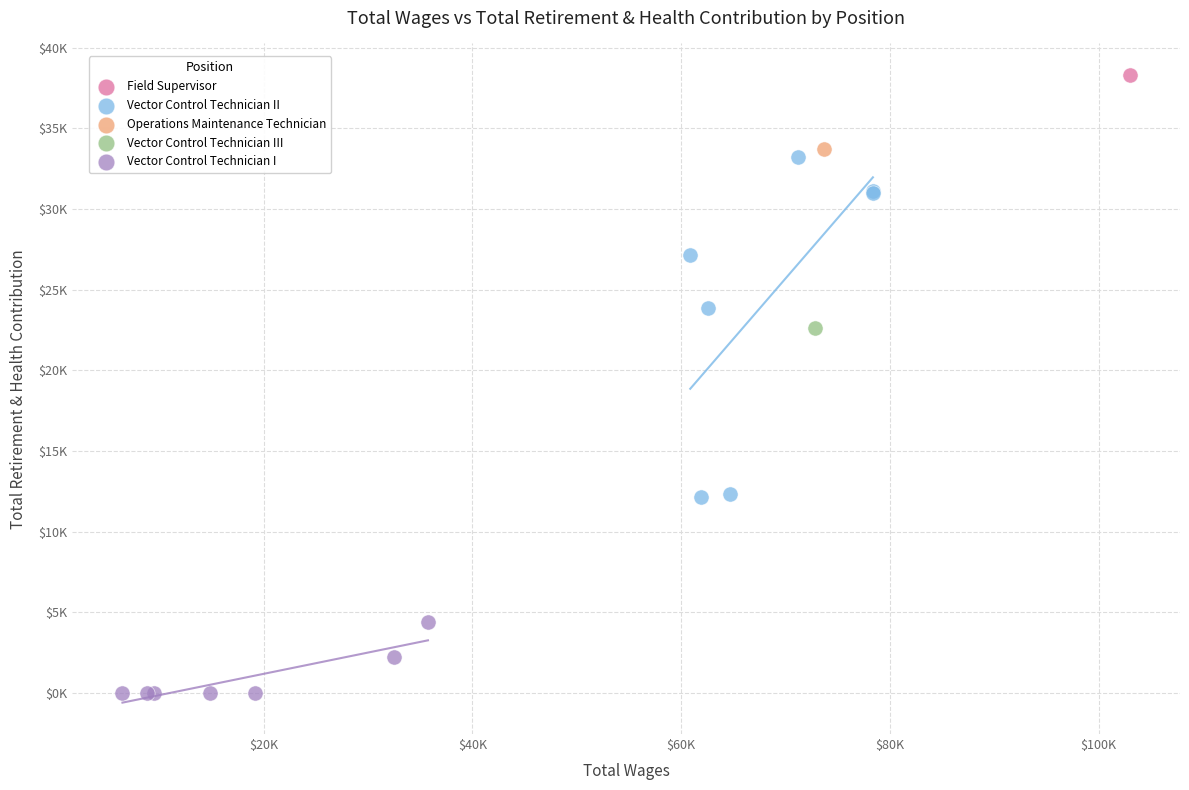

Which series contains the highest Y value?

Field Supervisor